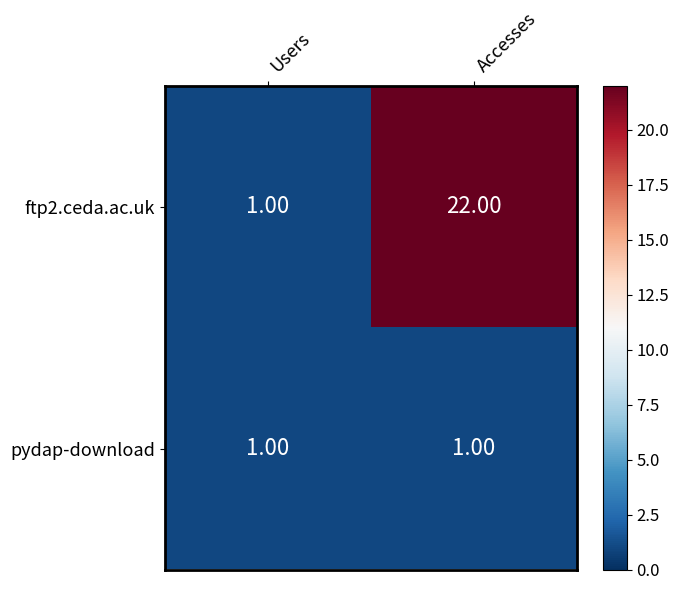

What is the total value across all series at Accesses?

23